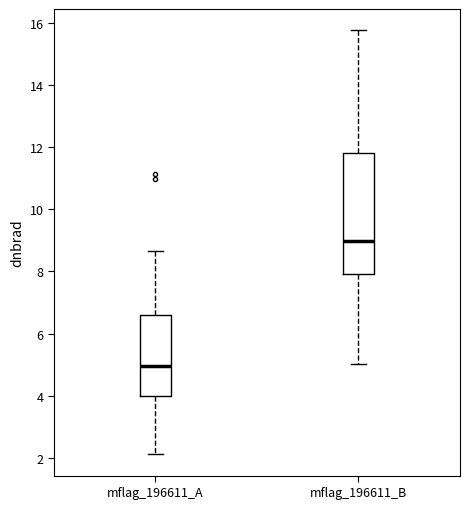

Reading left to right, transcribe this box plot: for each box, give where its median line is, the range the box spans, and where its two whiskers end, as read against the y-axis. The values are not printed on the chart, so give them approximately, as read against the axis.

mflag_196611_A: median 5.0, box 4.0 to 6.6, whiskers 2.2 to 8.6
mflag_196611_B: median 9.0, box 8.0 to 11.8, whiskers 5.0 to 15.8